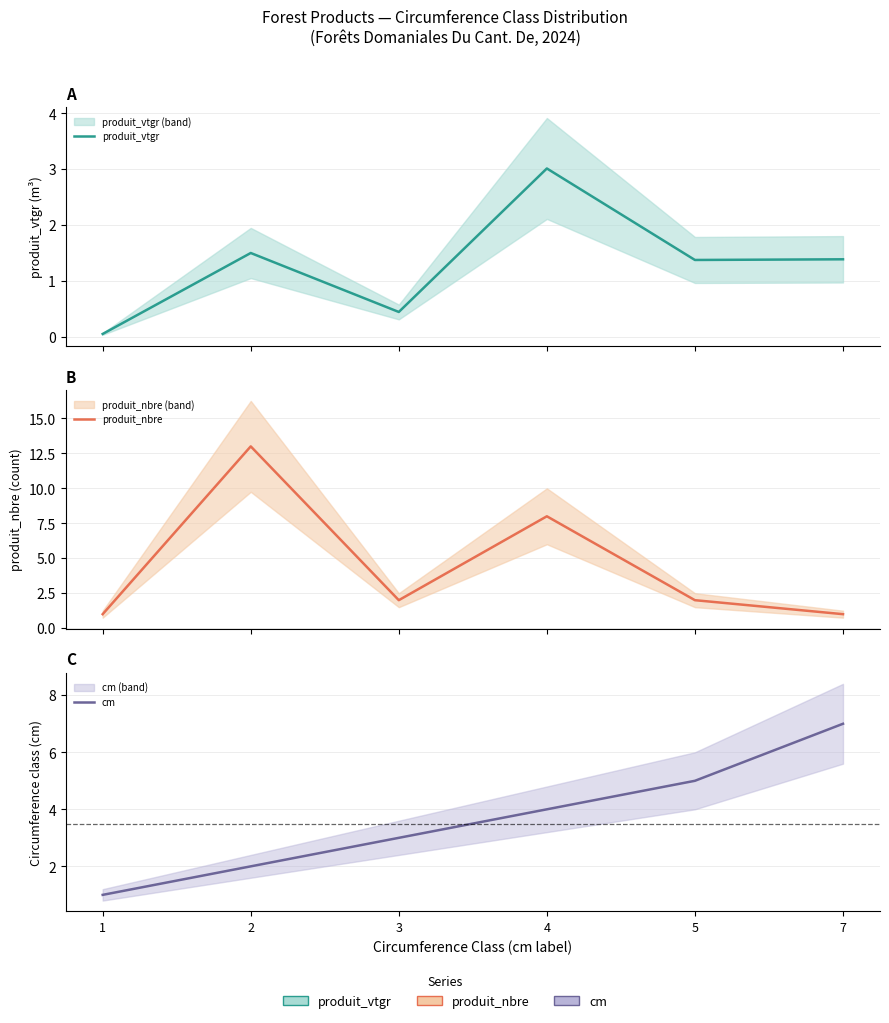

Read the produit_vtgr value at 2.

1.5